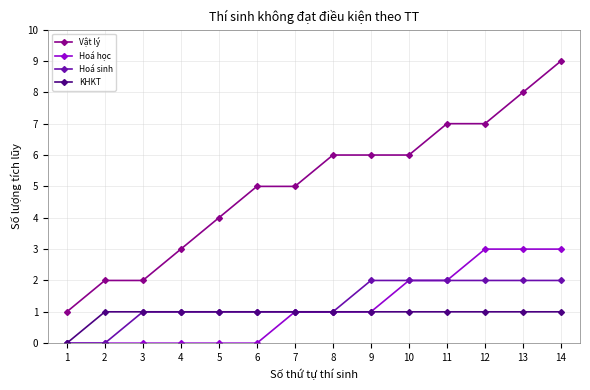

Reading left to right, transcribe all the data shown in this chart.

Vật lý: 1	2	2	3	4	5	5	6	6	6	7	7	8	9
Hoá học: 0	0	0	0	0	0	1	1	1	2	2	3	3	3
Hoá sinh: 0	0	1	1	1	1	1	1	2	2	2	2	2	2
KHKT: 0	1	1	1	1	1	1	1	1	1	1	1	1	1